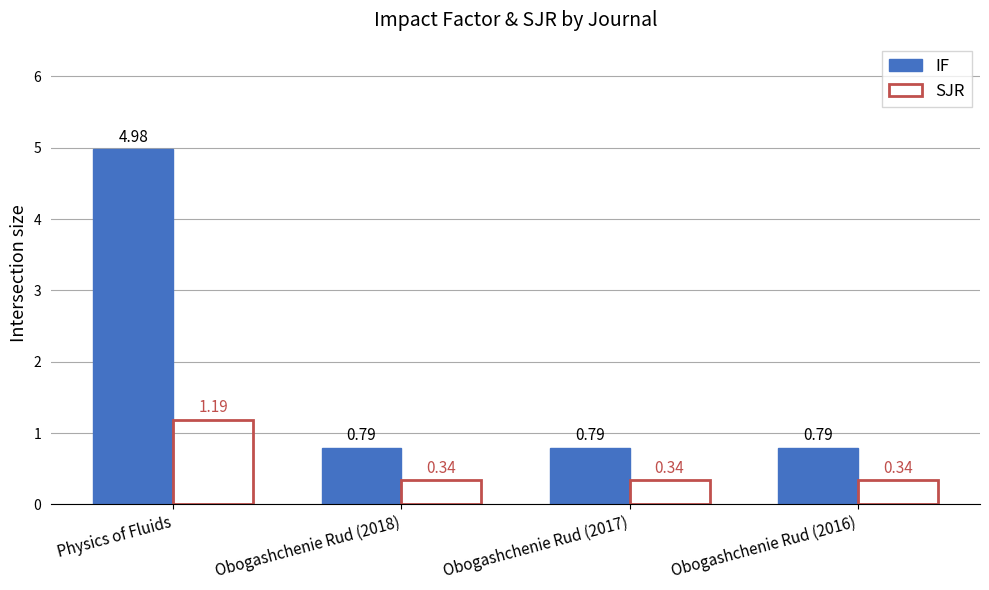

What position from the right is Physics of Fluids?

4